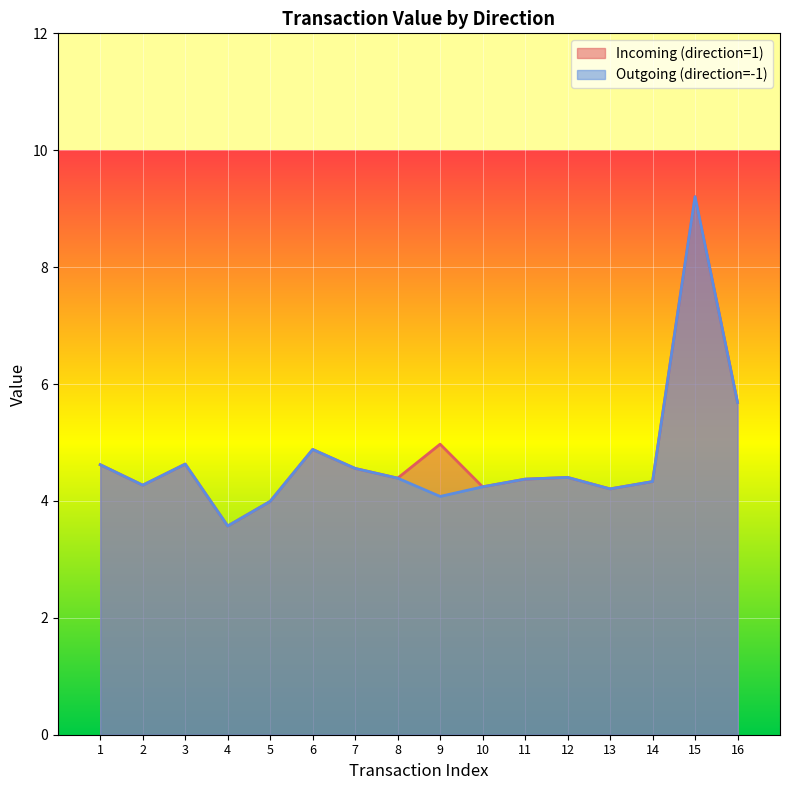

What value does the Incoming (direction=1) series have at 2?

4.3